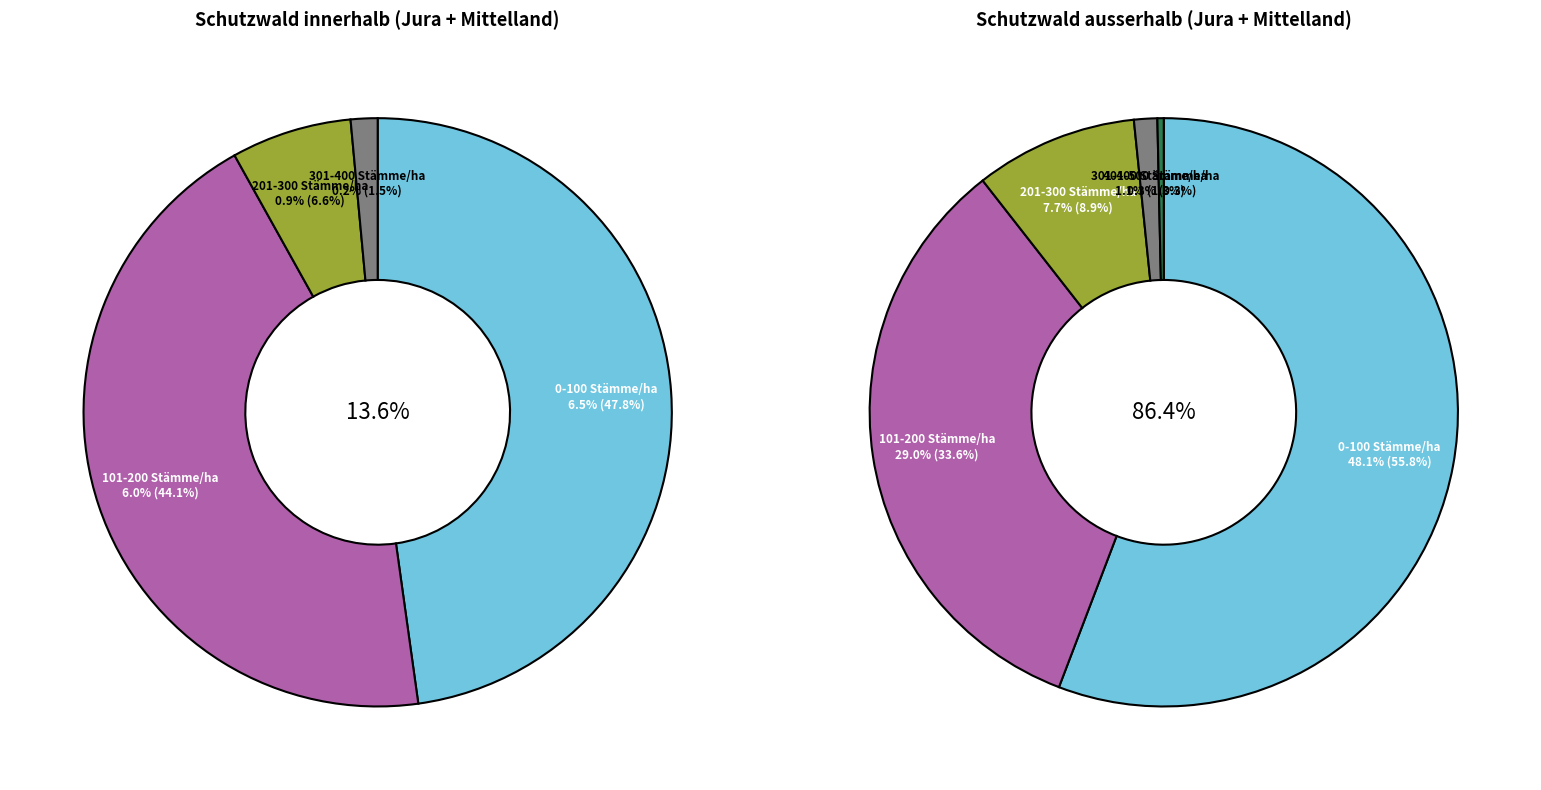

To the nearest percent, what is the difference between the 501-600 Stämme/ha and 101-200 Stämme/ha slice percentages?

34%